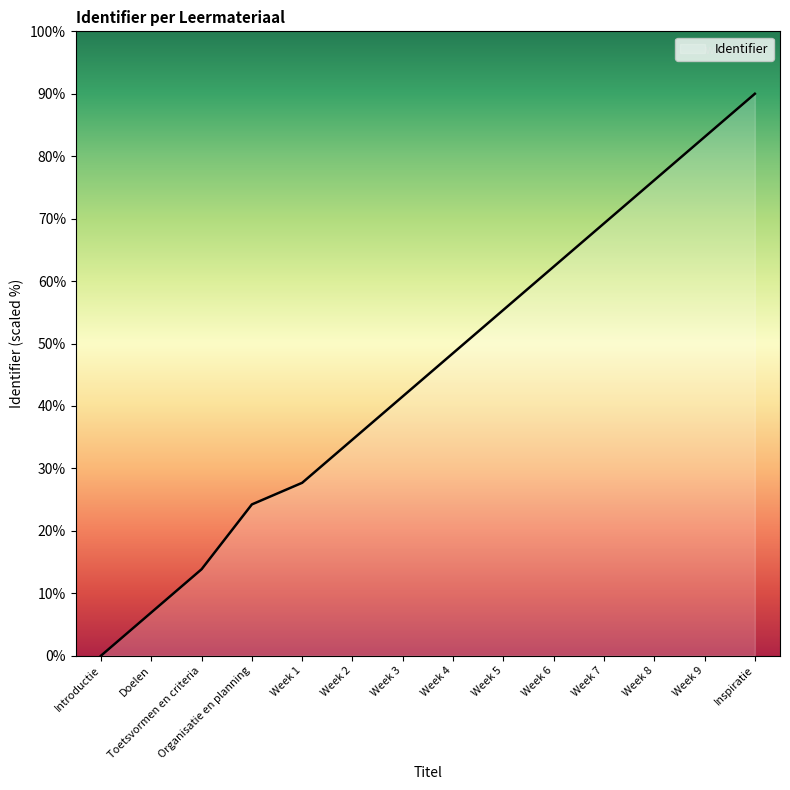

True or false: there are more than 0 points higher than both neighbors.

False